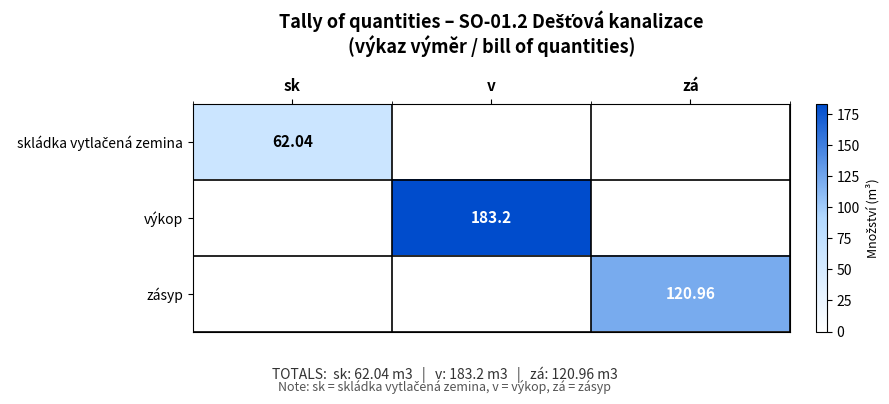

Is the value of výkop at v greater than the value of zásyp at zá?

Yes